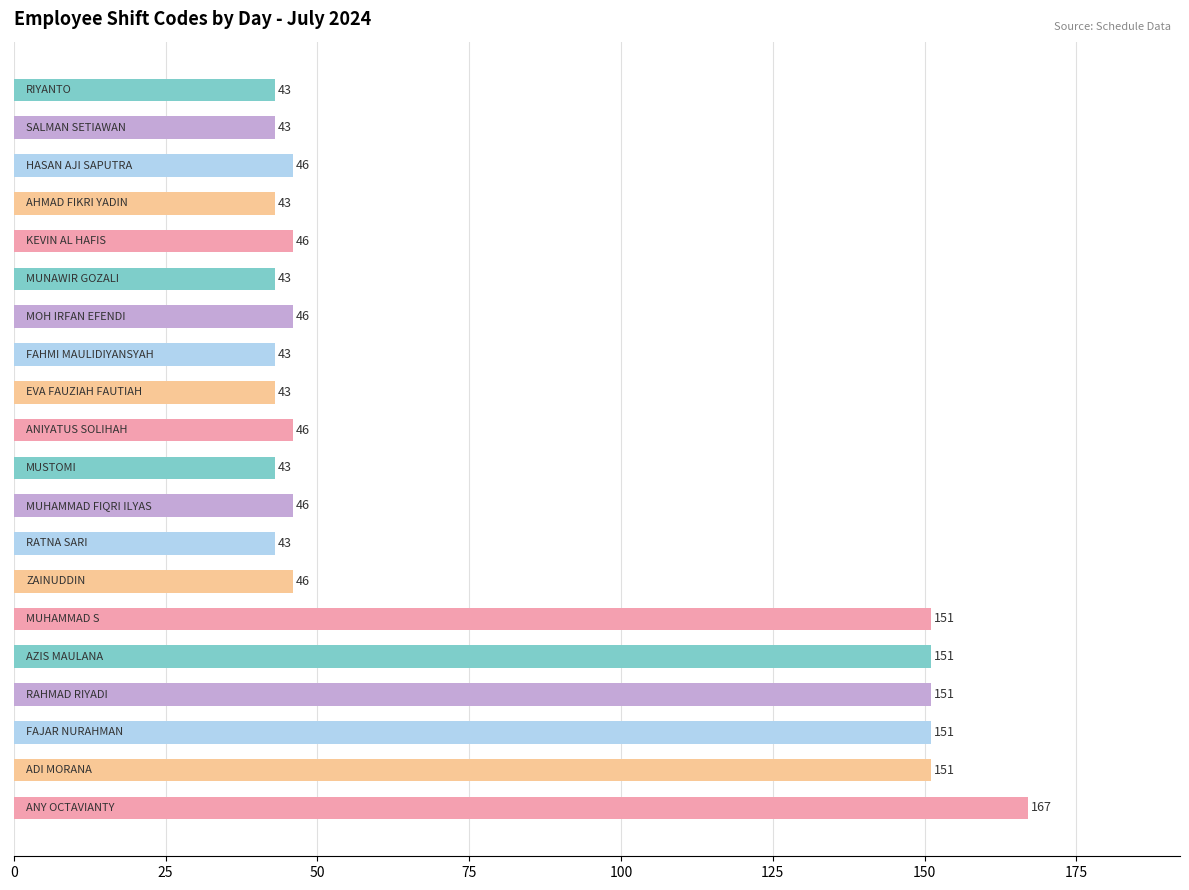

What is the difference between the maximum and minimum values?

124